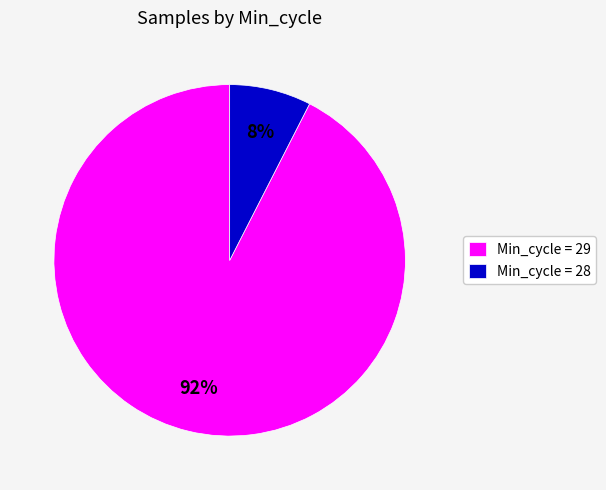

Rank the categories by value from lowest to highest.

Min_cycle = 28, Min_cycle = 29